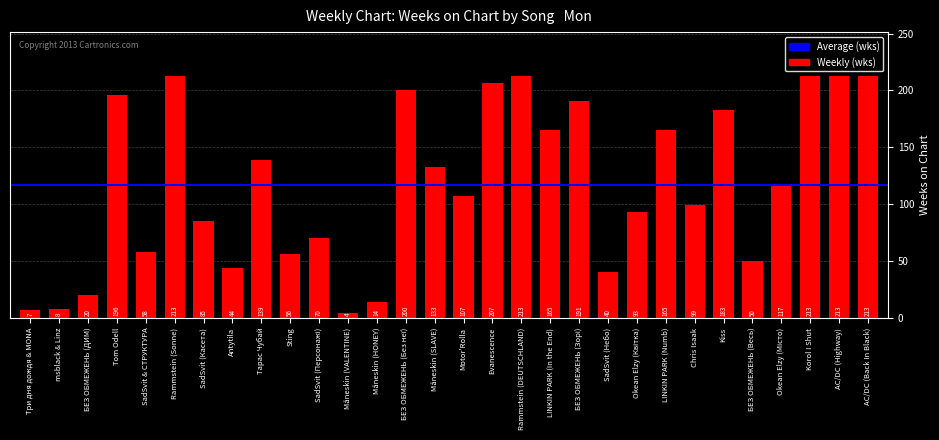

What is the greatest value displayed?

213